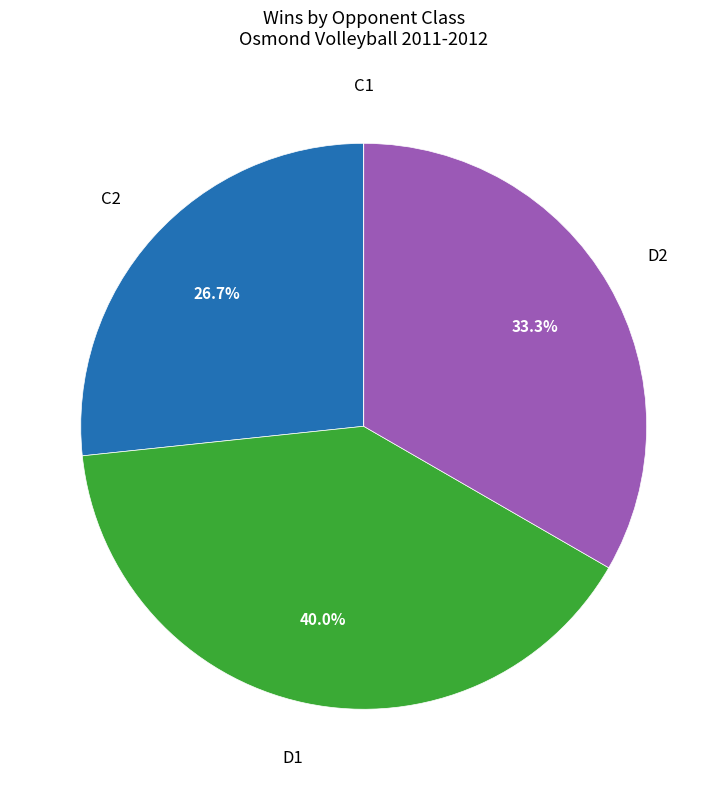

Combined, do C2 and D2 account for over 50%?

Yes